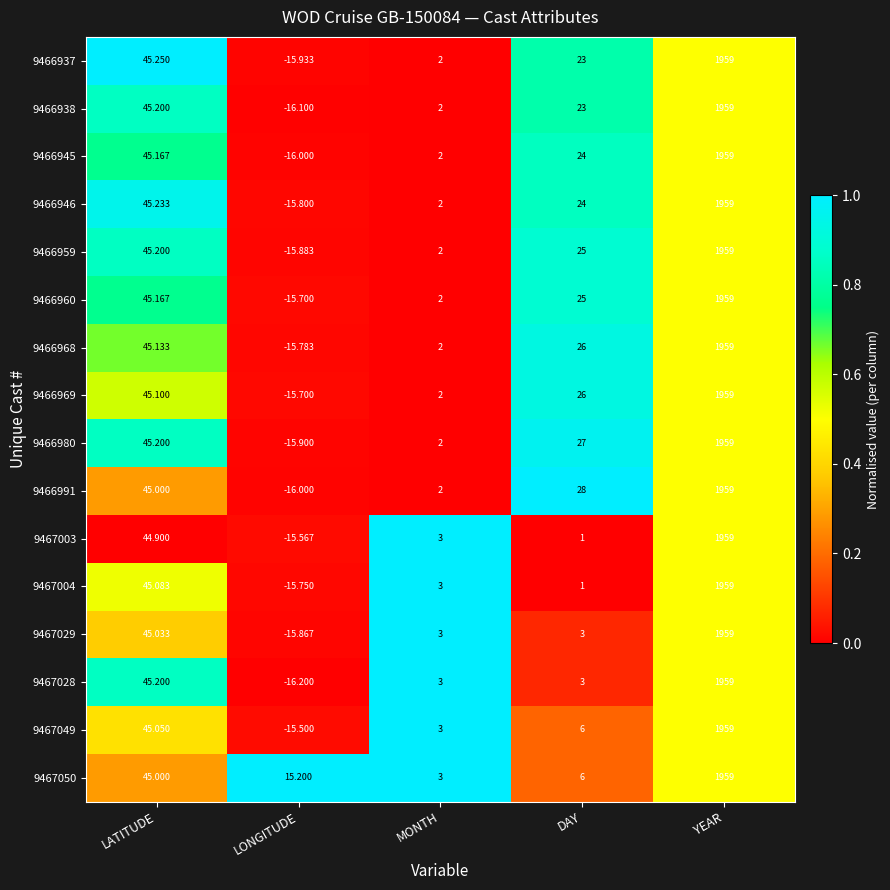

Rank the categories by 9466991 value from lowest to highest.

LONGITUDE, MONTH, DAY, LATITUDE, YEAR